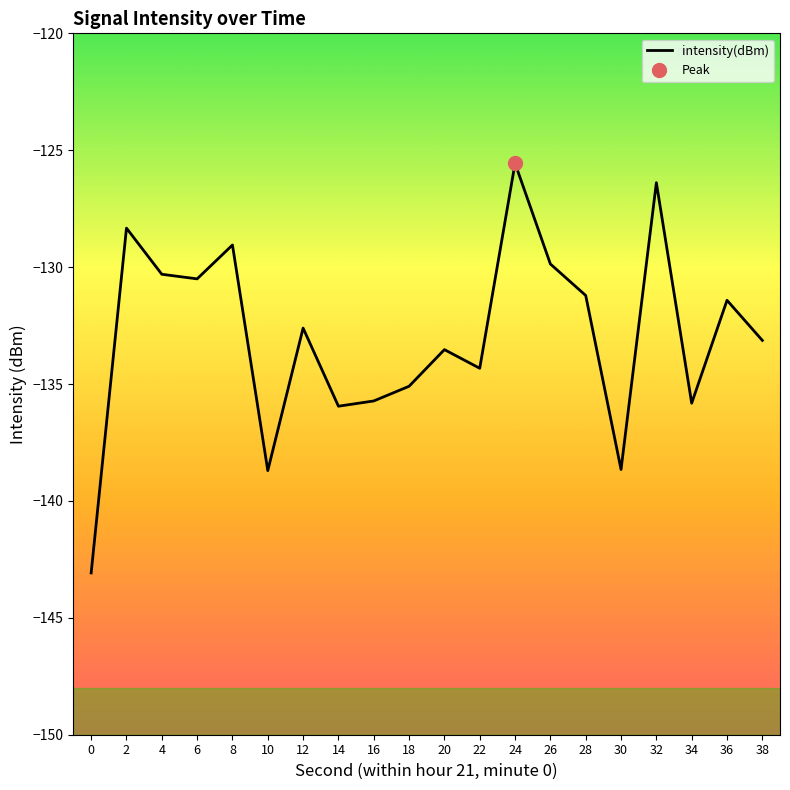

Reading left to right, extract all data points from this chart.

-143.1	-128.3	-130.3	-130.5	-129.1	-138.7	-132.6	-135.9	-135.7	-135.1	-133.5	-134.3	-125.6	-129.9	-131.2	-138.7	-126.4	-135.8	-131.4	-133.1